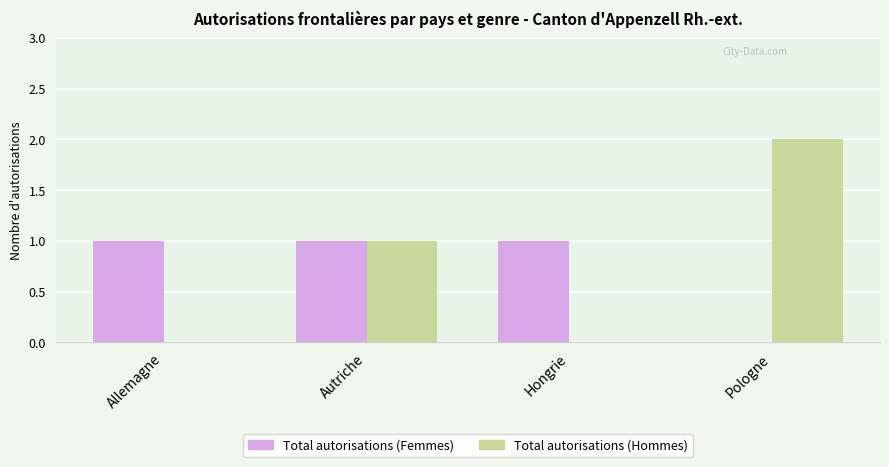

How many Total autorisations (Femmes) values are between 1 and 2?

3